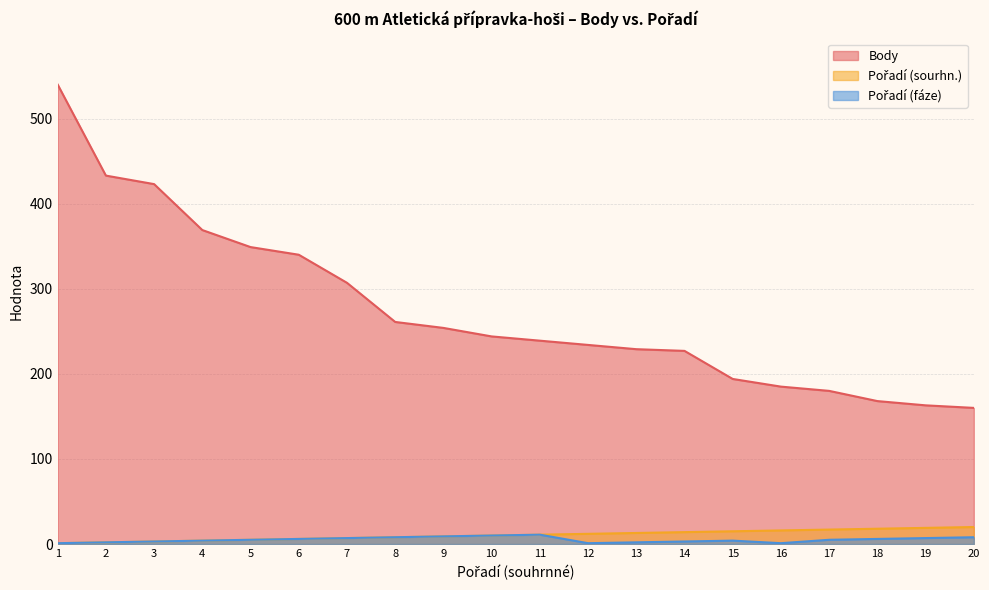

Between 4 and 16, which is larger?

4